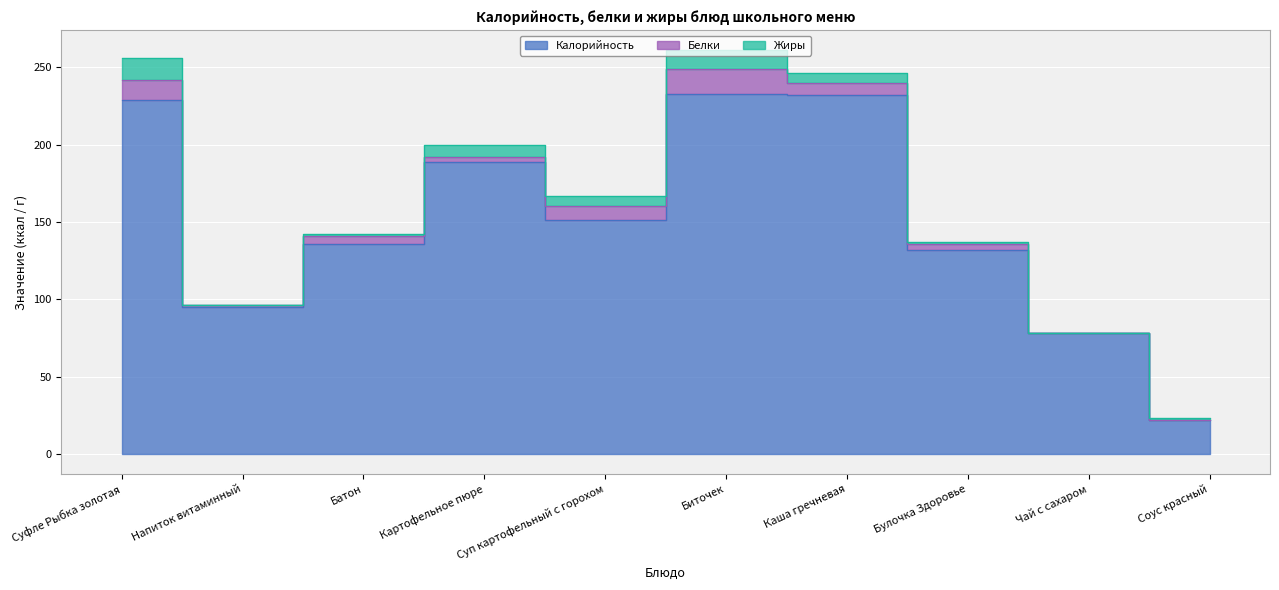

The Белки series shows -6 at Чай с сахаром. True or false?

False